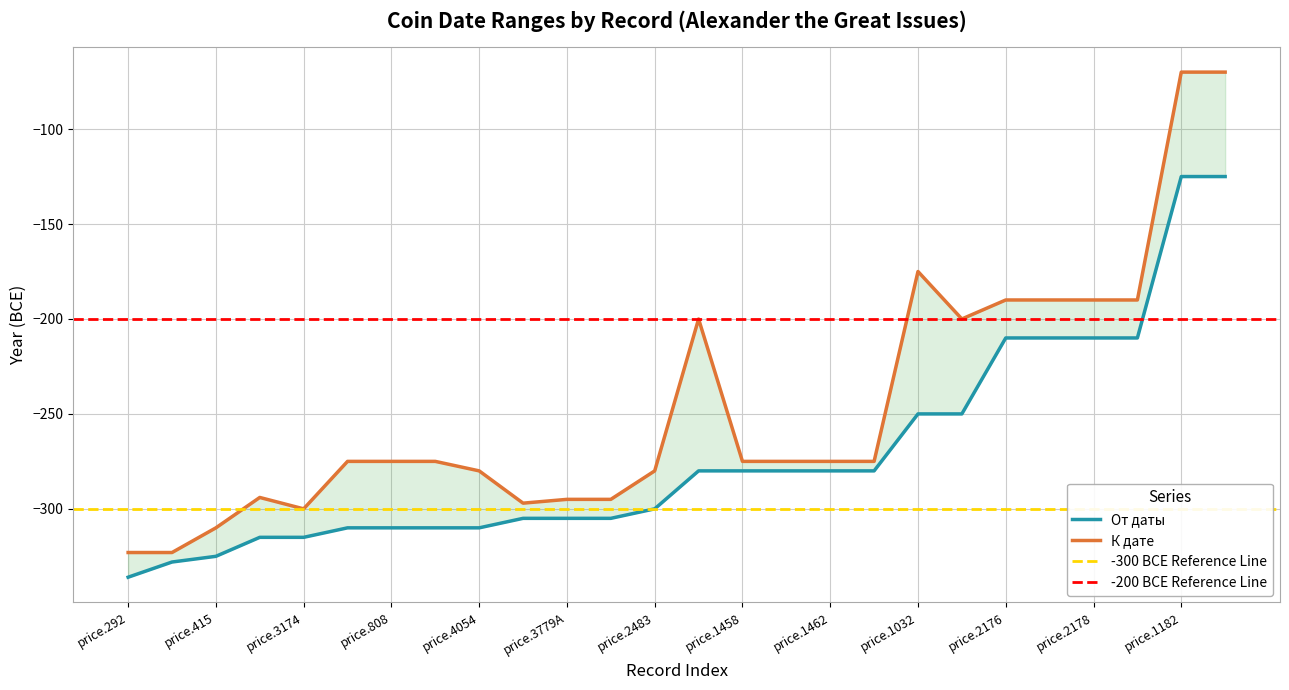

Which series has the largest total across all categories?

К дате